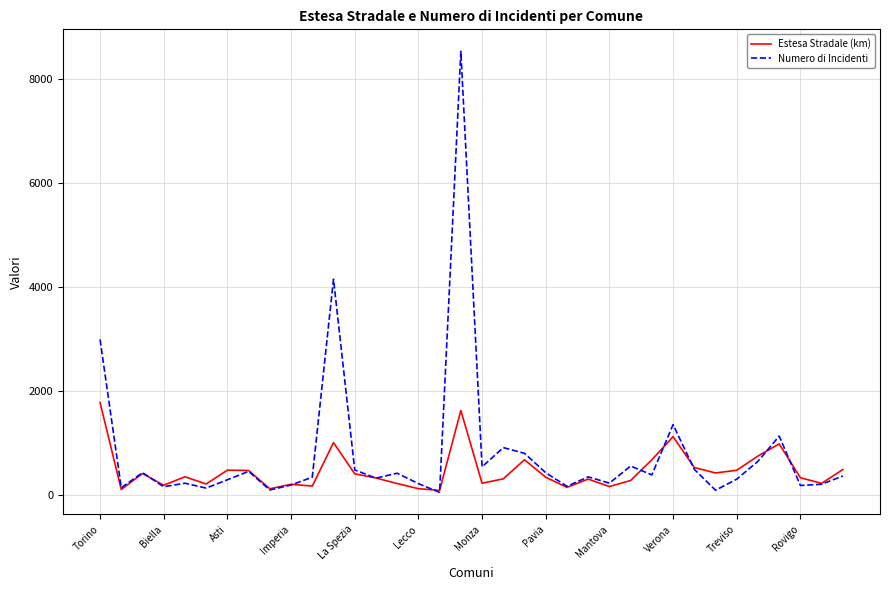

What is the difference between the second highest and second lowest values in the Numero di Incidenti series?

4054